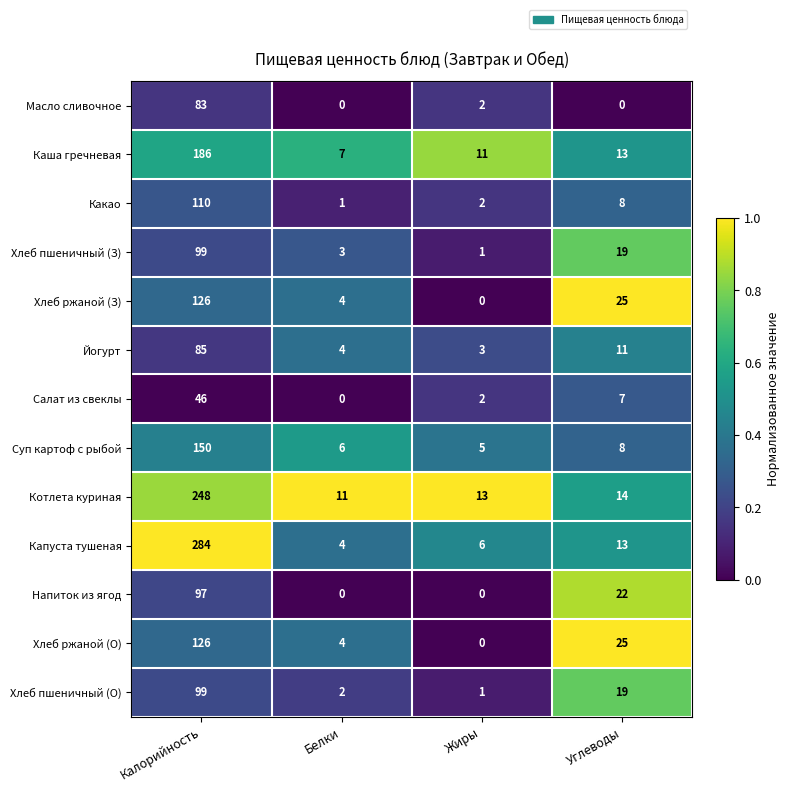

List the labels in order of Котлета куриная value, smallest first.

Белки, Жиры, Углеводы, Калорийность